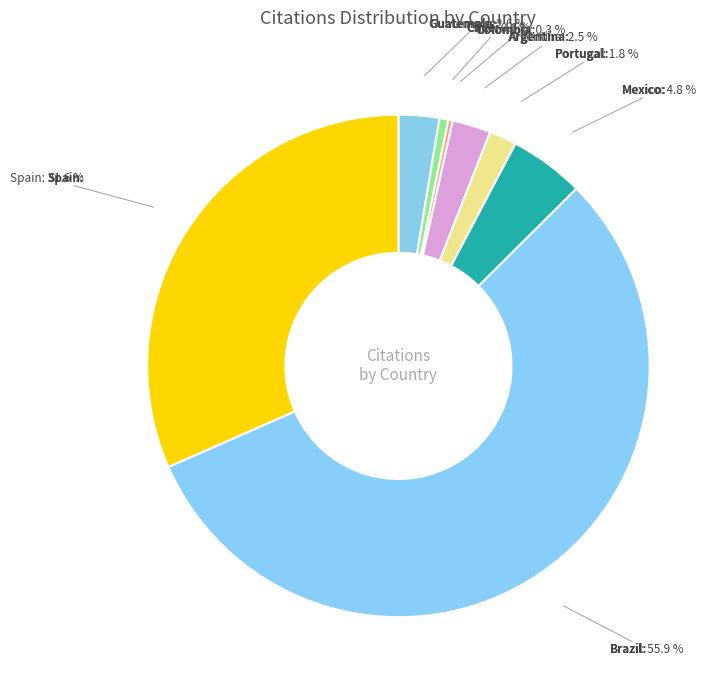

To the nearest percent, what is the difference between the largest and smallest slice percentages?

56%